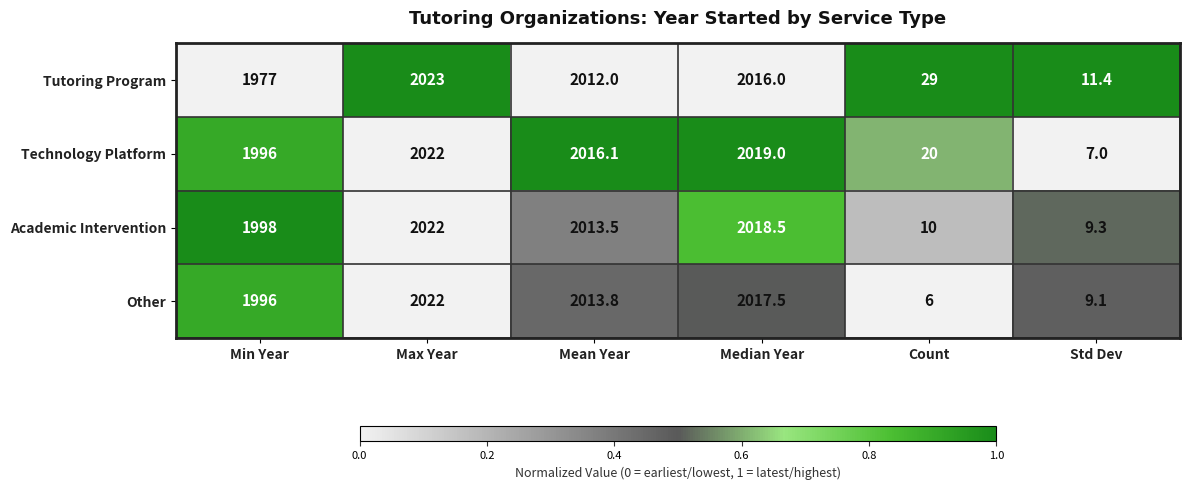

Where is Tutoring Program nearest to the value 1017?

Min Year